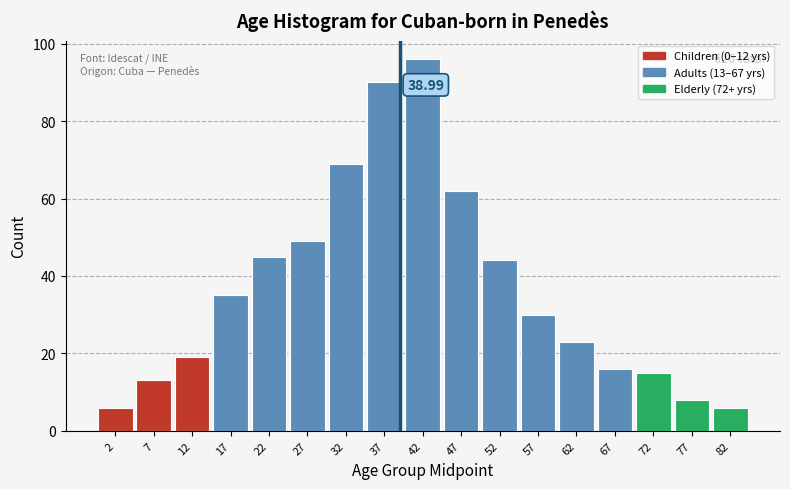

What is the sum of all values?

626